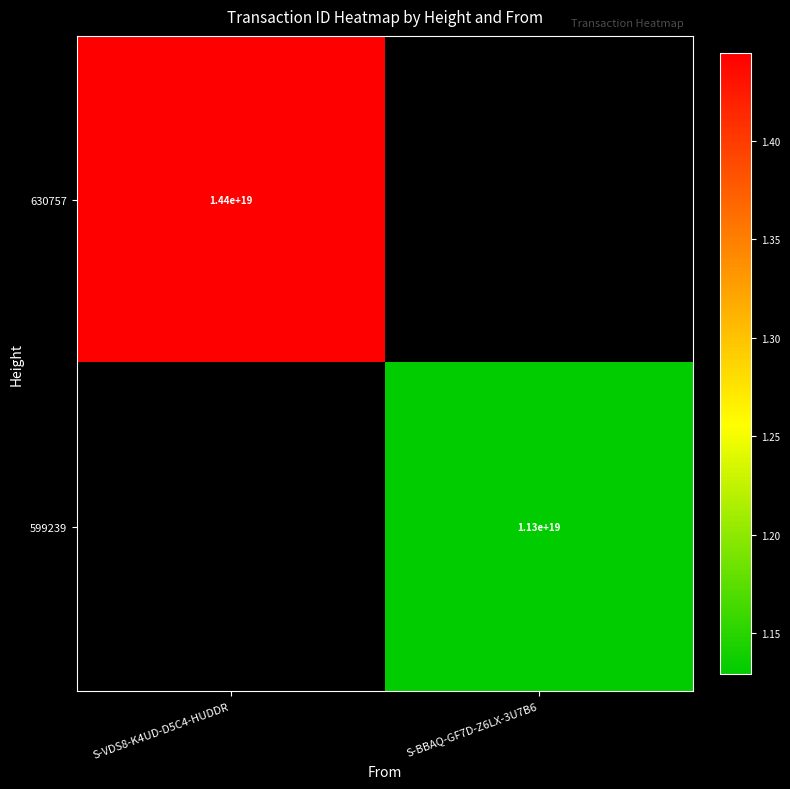

At how many categories does at least one series exceed 12177542225603250176?

1